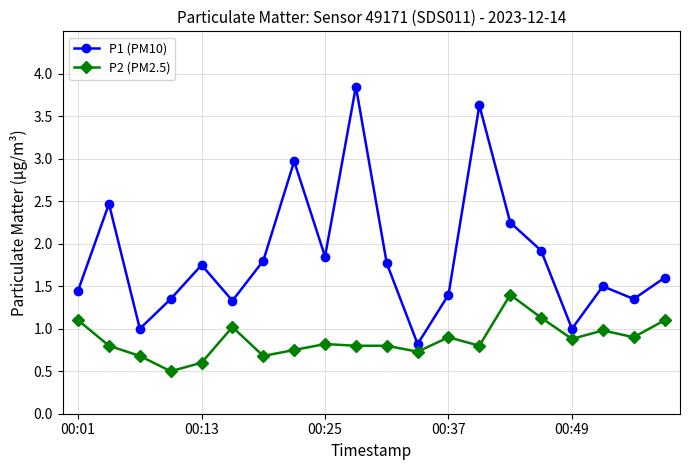

List the series in order of their peak value, highest first.

P1 (PM10), P2 (PM2.5)